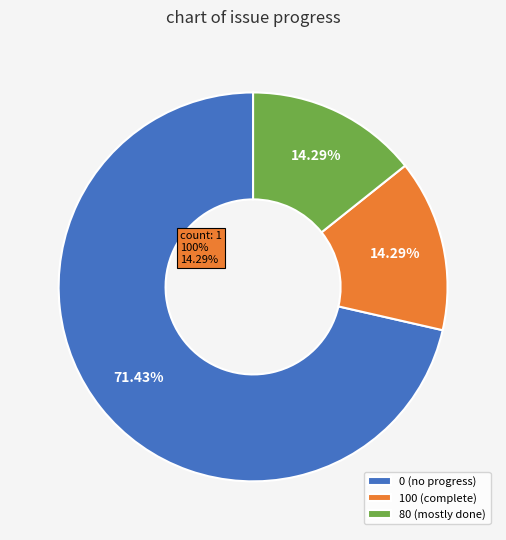

What is the majority slice?

0 (no progress)